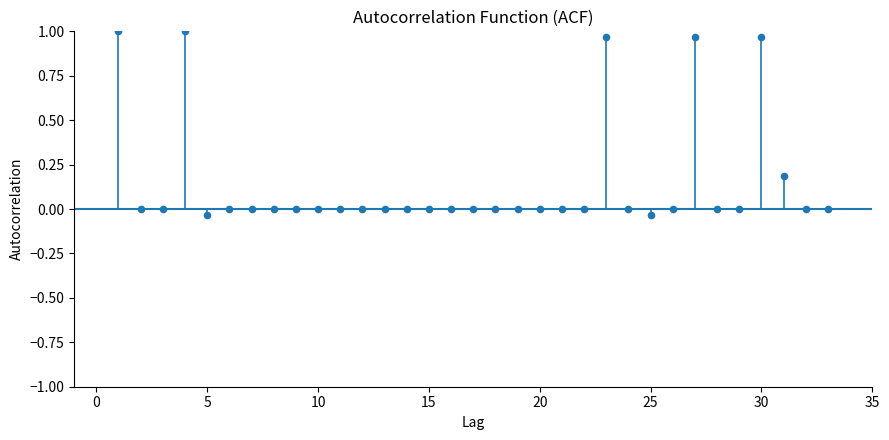

What is the range of X values (max minus min)?

32.0